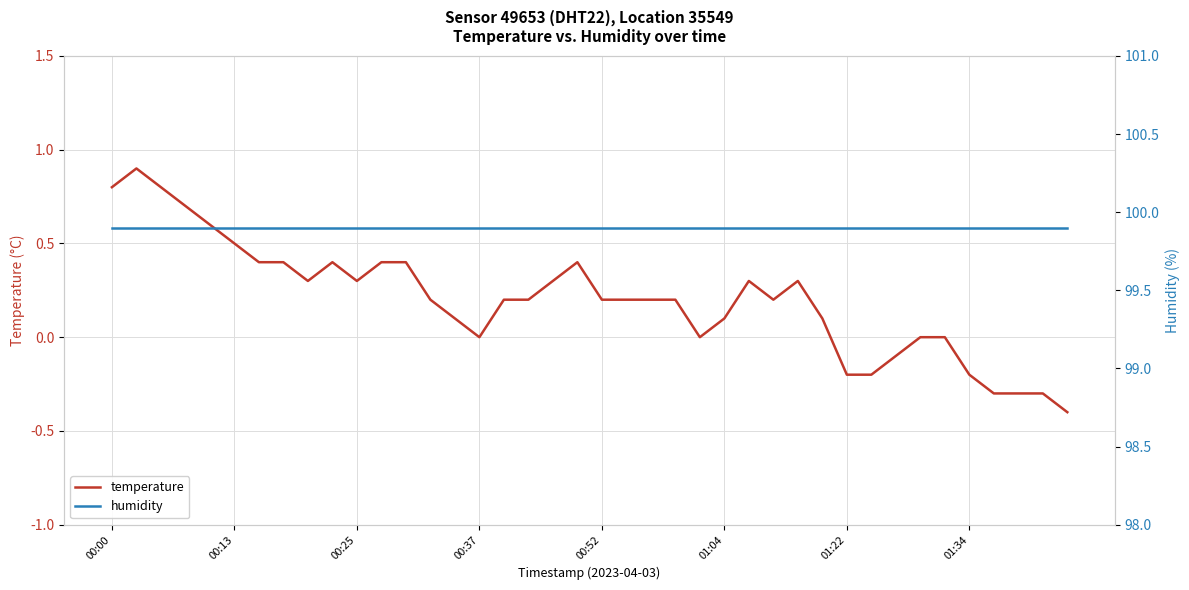

What value does the humidity series have at 18?

99.9